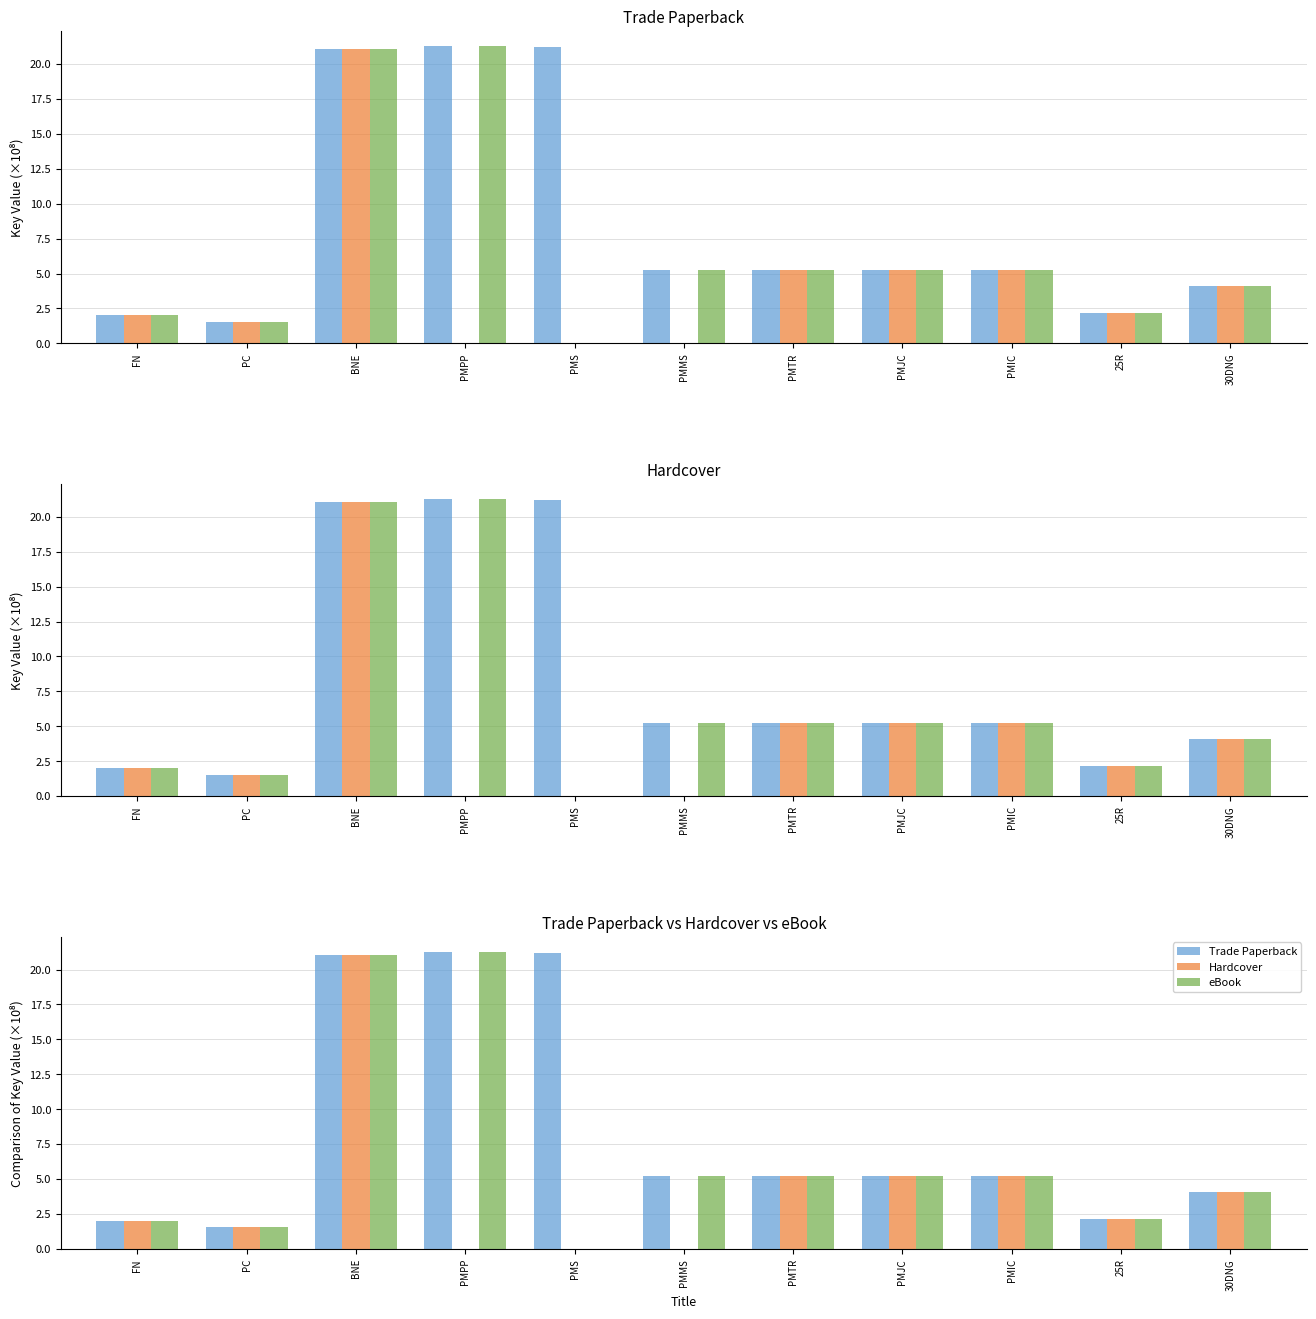

Is it true that Hardcover equals 8.3 at PMPP?

False